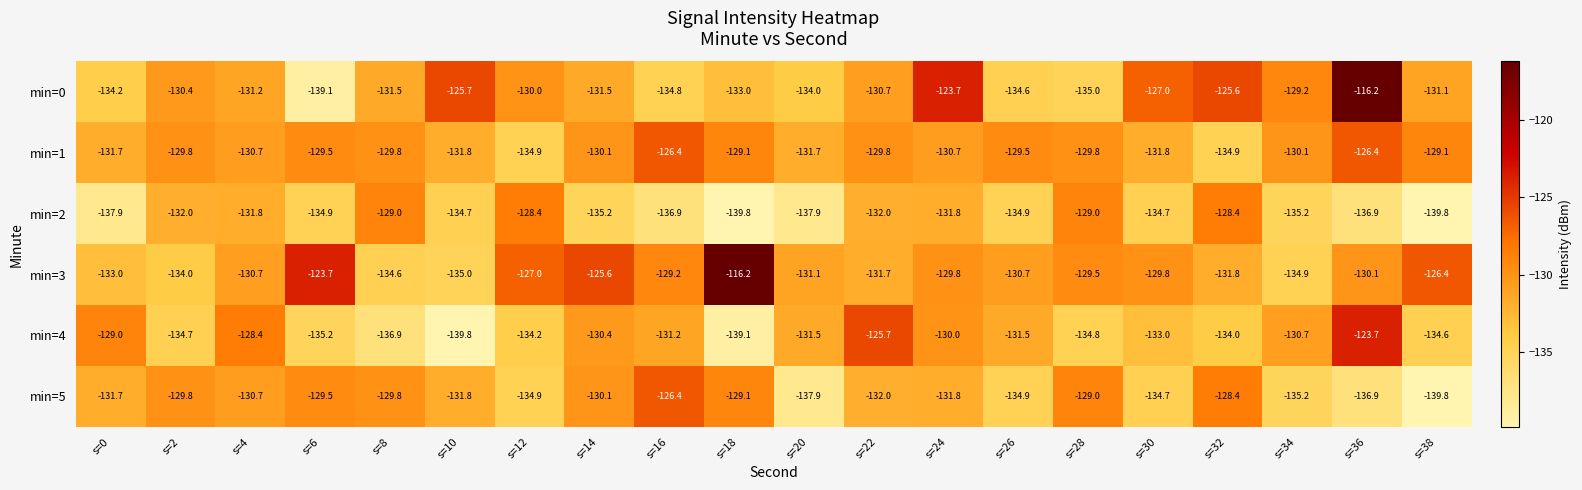

Which series has the largest total across all categories?

min=3